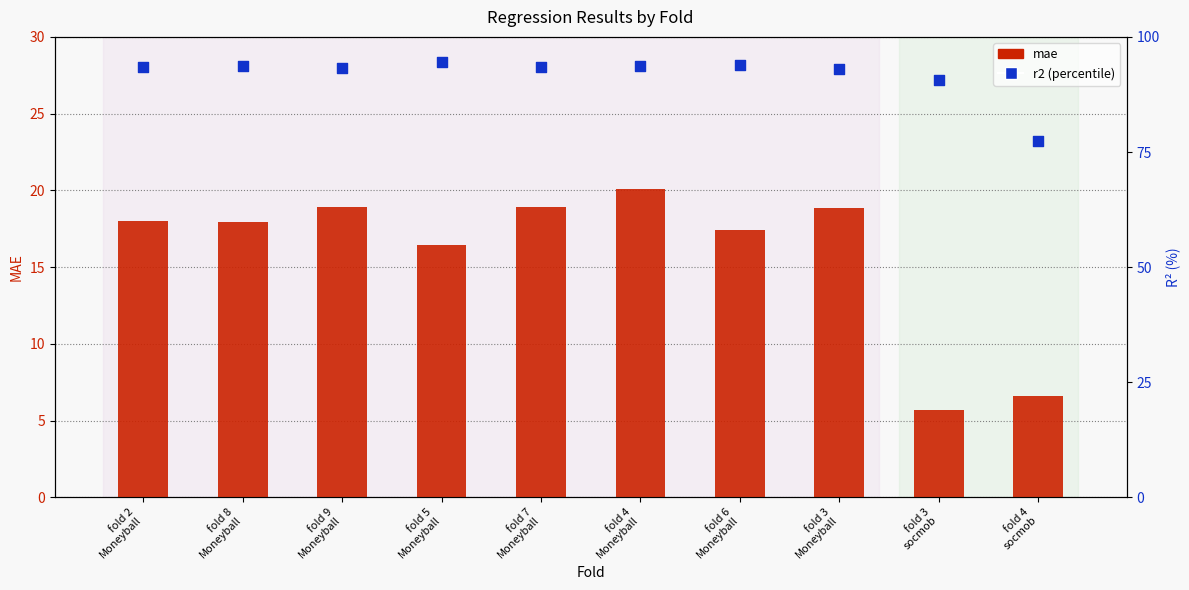

At how many categories does at least one series exceed 30?

10